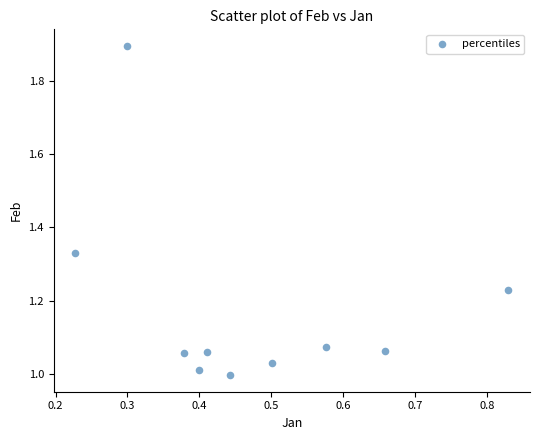

What is the average X value?

0.5